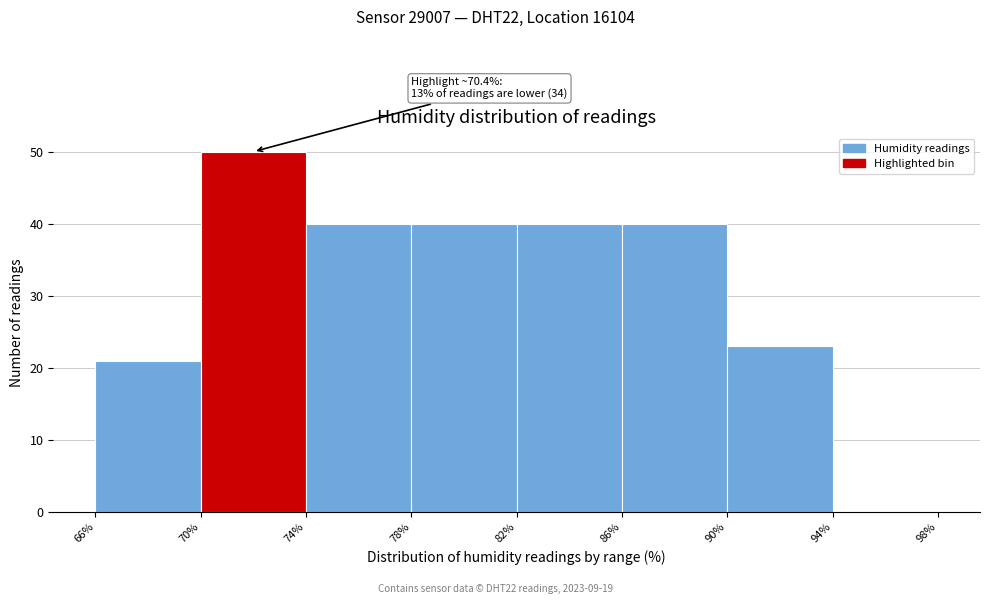

Over which range of the x-axis is the bar tallest?

70% to 74%